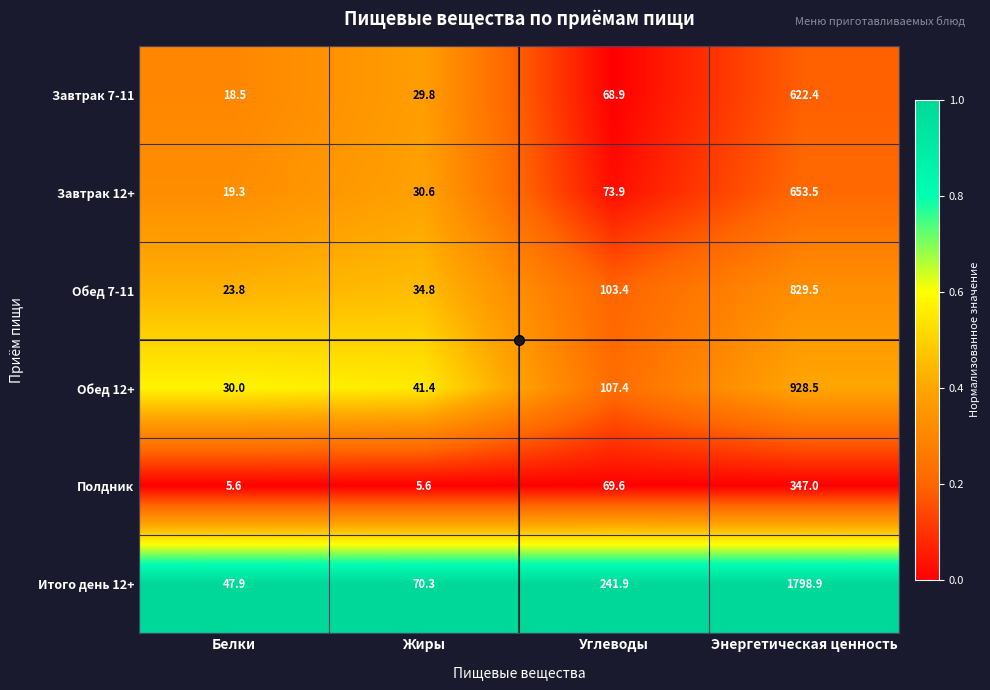

At which category is the sum across all series the highest?

Энергетическая ценность